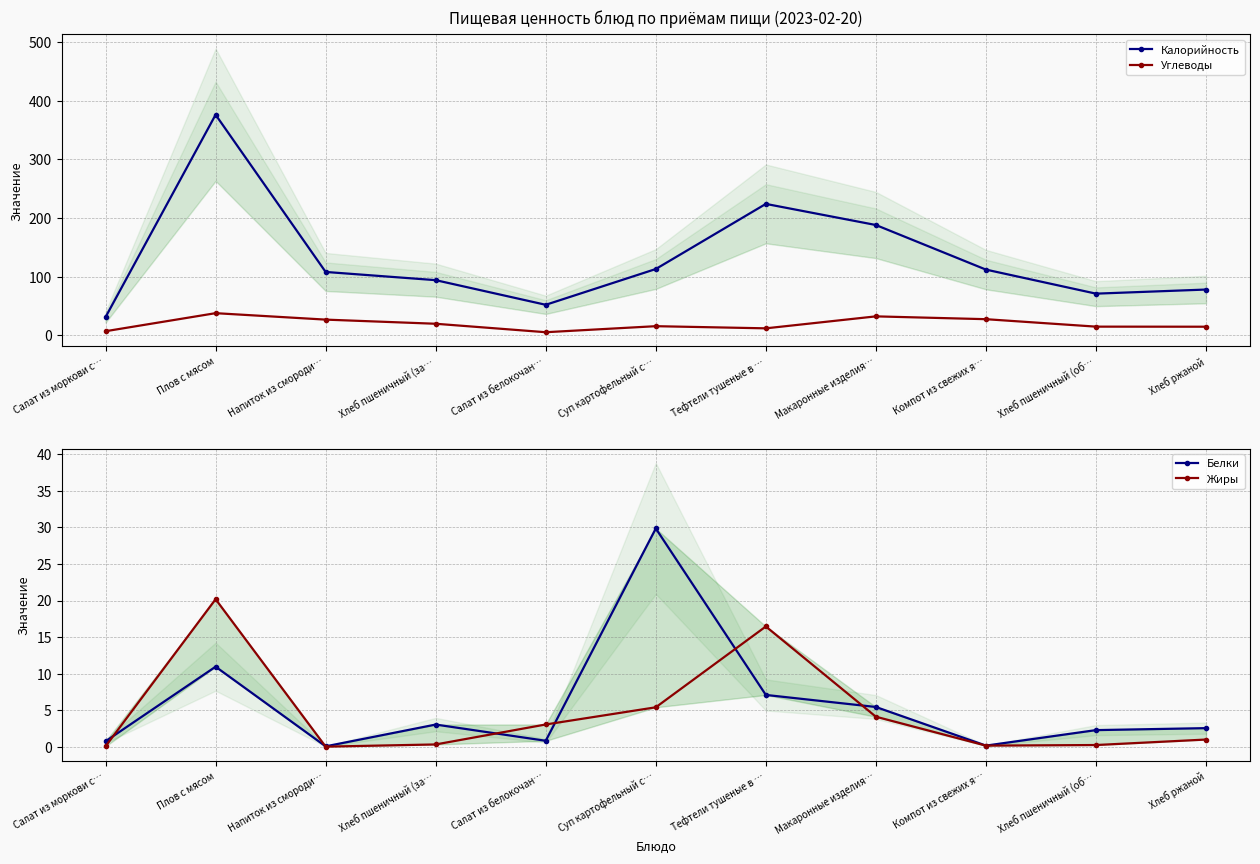

How many data points does each series have?

11